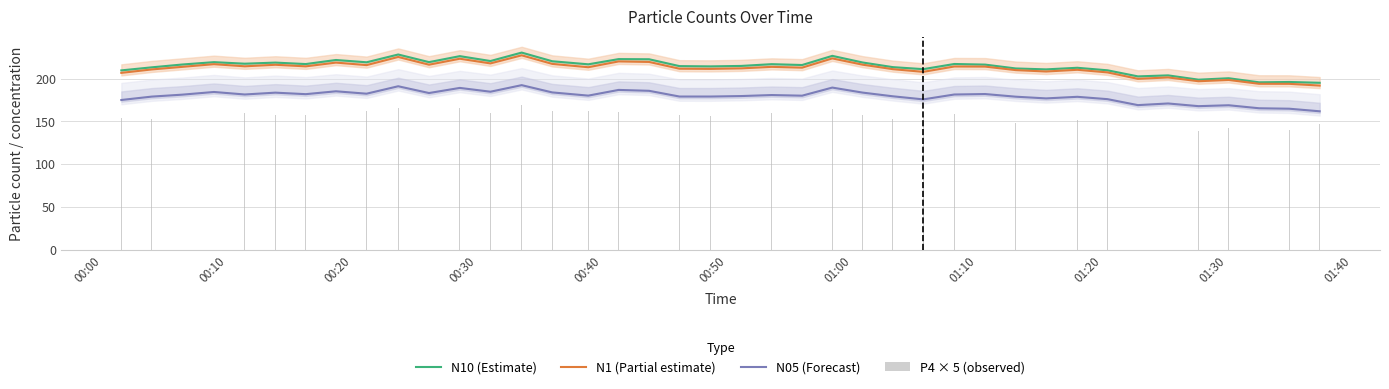

True or false: N05 (Forecast) and N1 (Partial estimate) intersect in this chart.

False